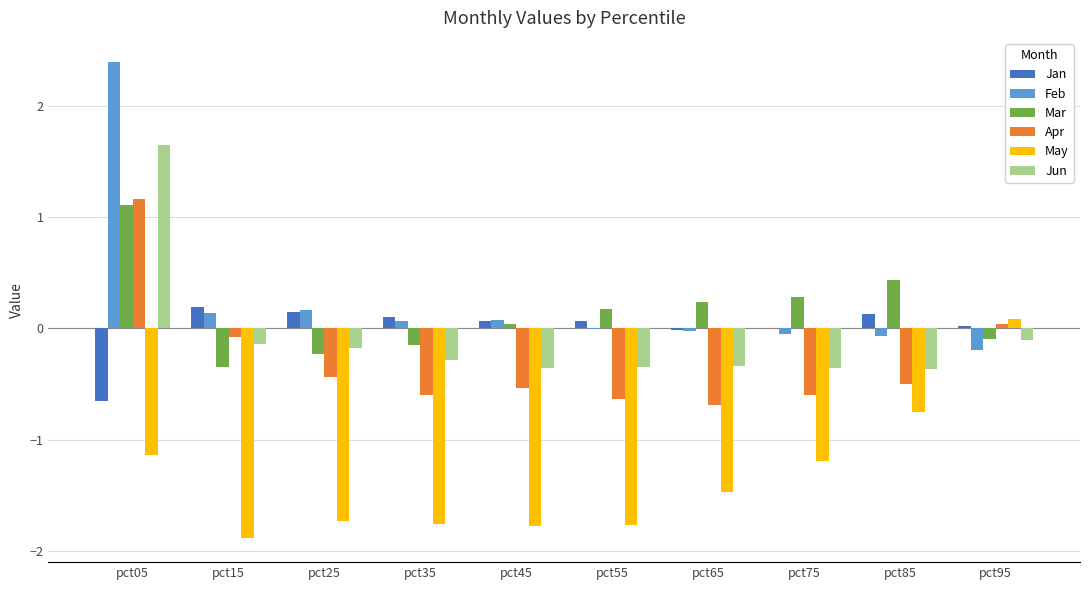

How many categories are shown in the chart?

10